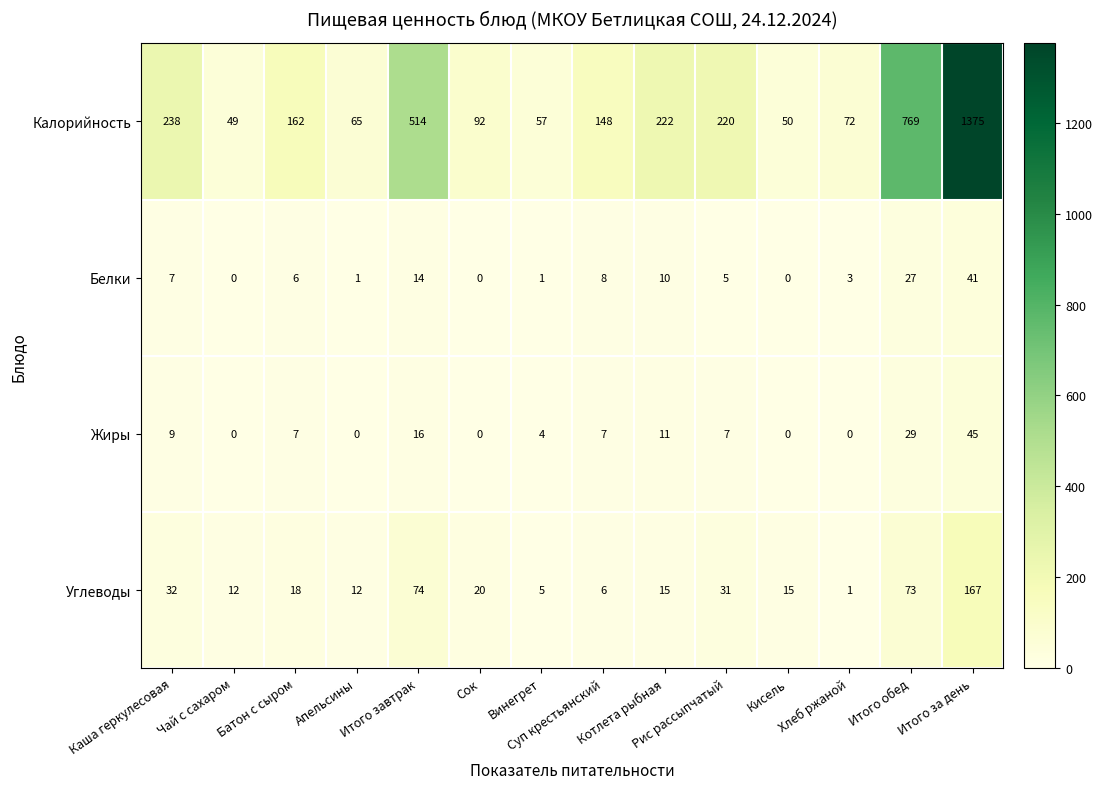

What is the total value across all series at Винегрет?

67